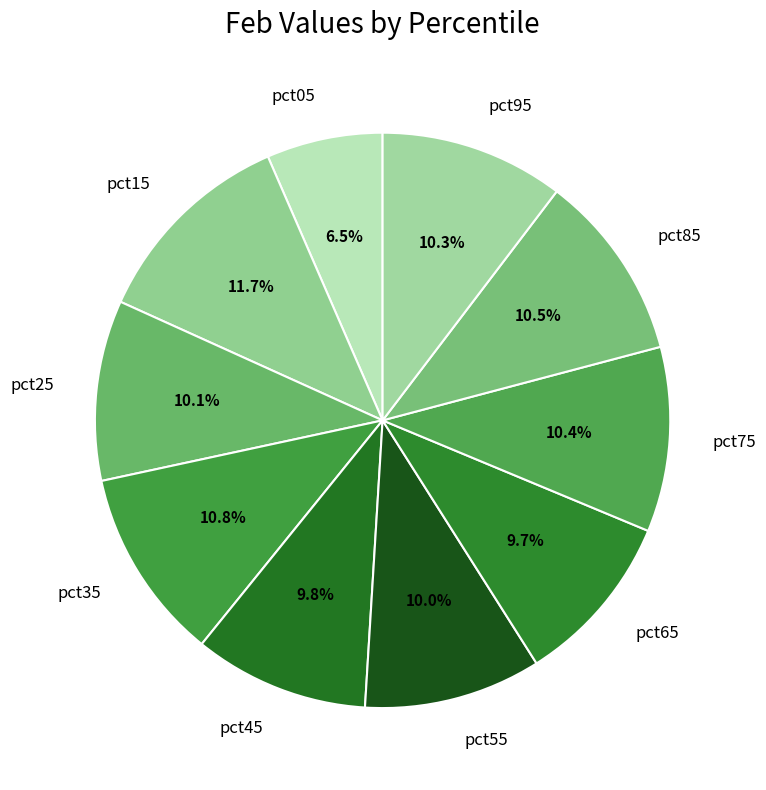

Which category has the biggest portion of the pie?

pct15